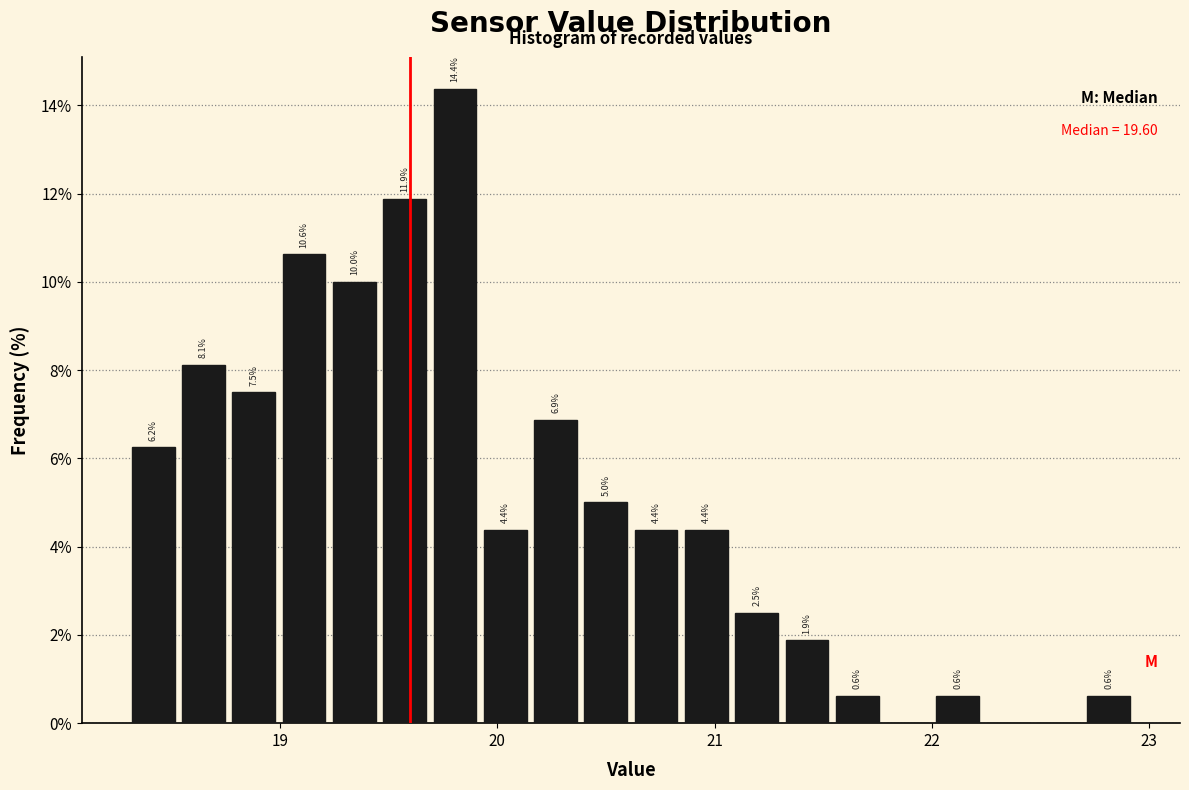

Around what value on the x-axis is the tallest bar? Give the approximate position of its centre, as read against the axis.

19.8